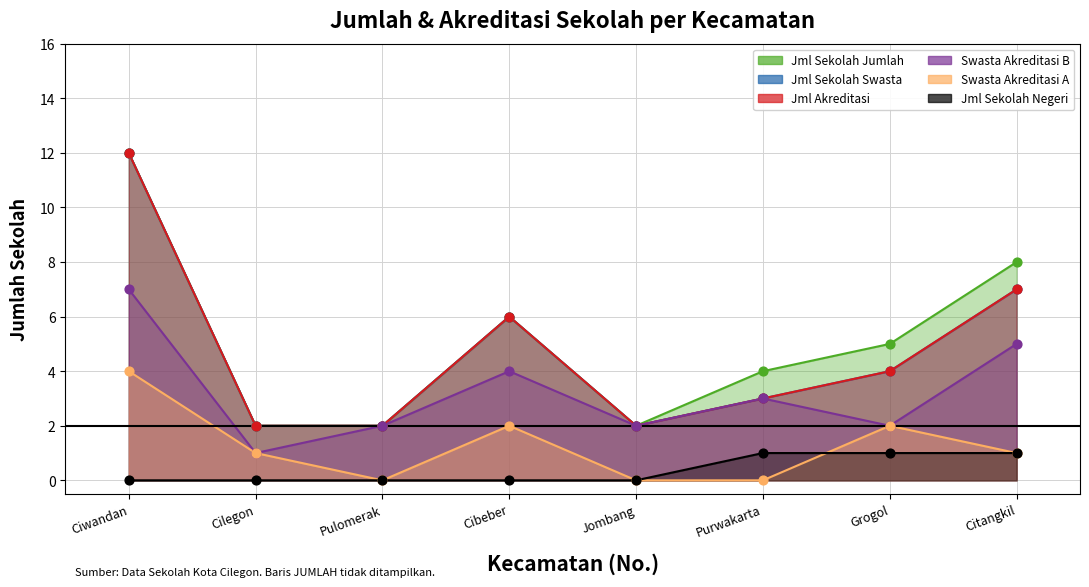

At which category is the sum across all series the highest?

Ciwandan